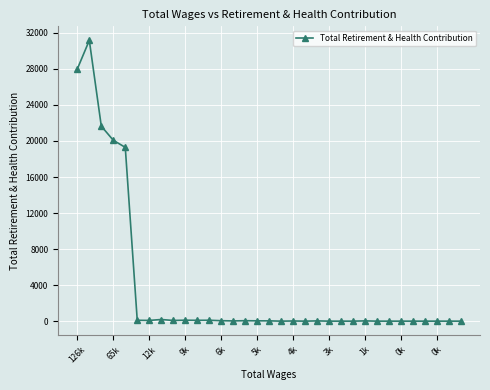

What is the sum of all values?

121173